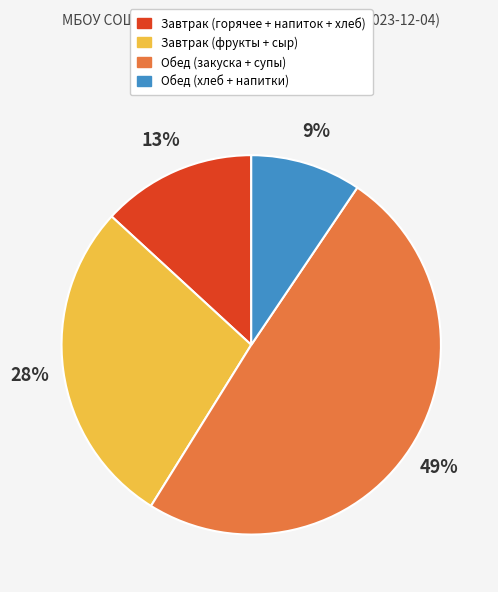

Does any single category account for the majority?

No